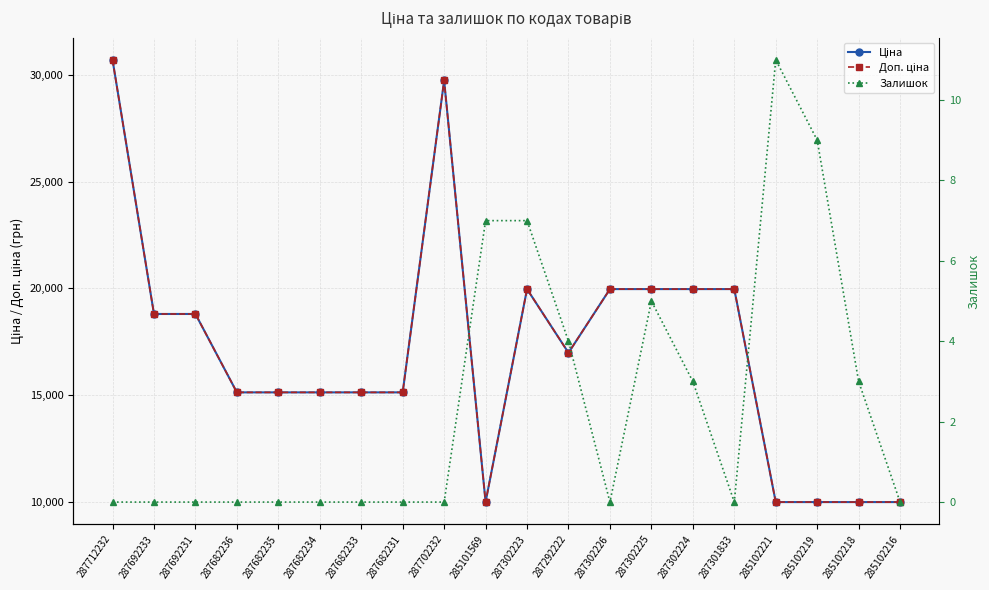

What is the average value of the Доп. ціна series?

17016.5